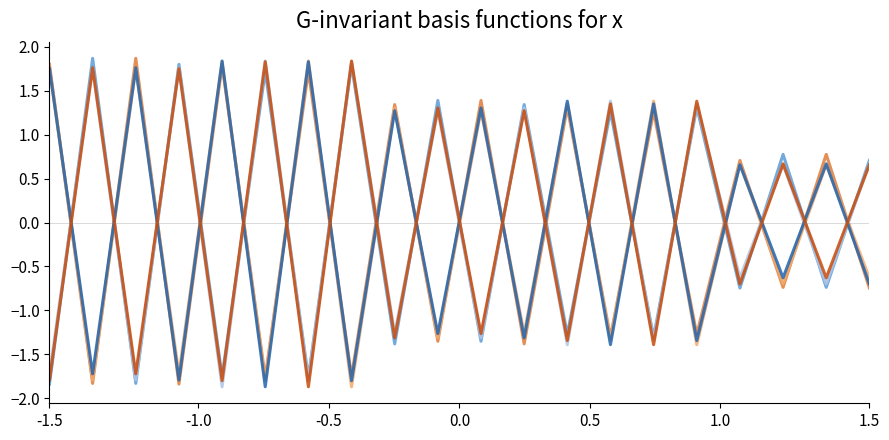

What is the greatest value displayed?

1.9